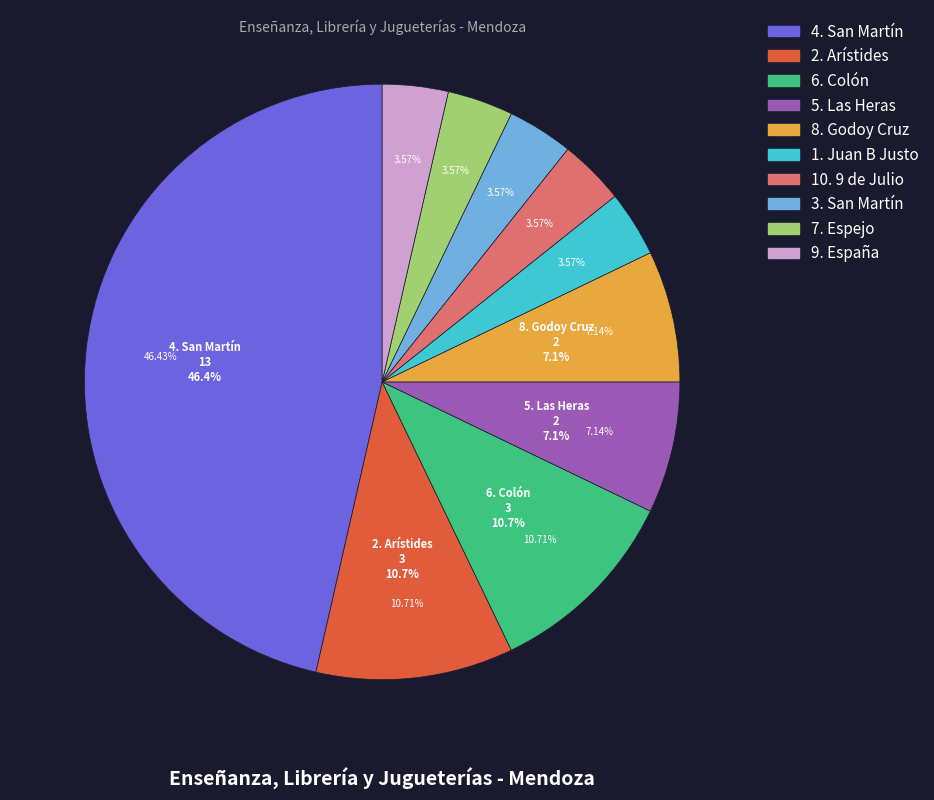

Count the number of slices in the pie.

10